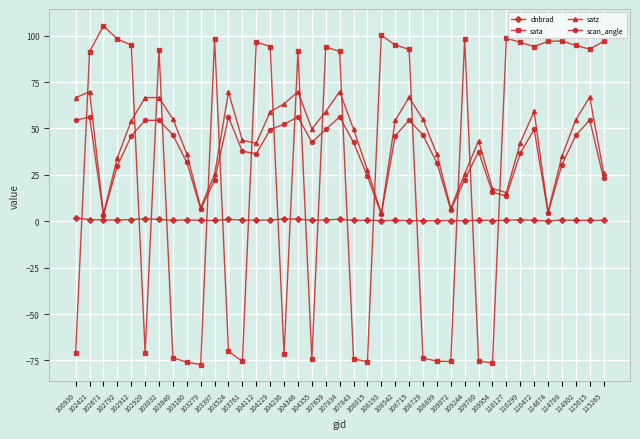

How many interior local peaks does the scan_angle series have?

9